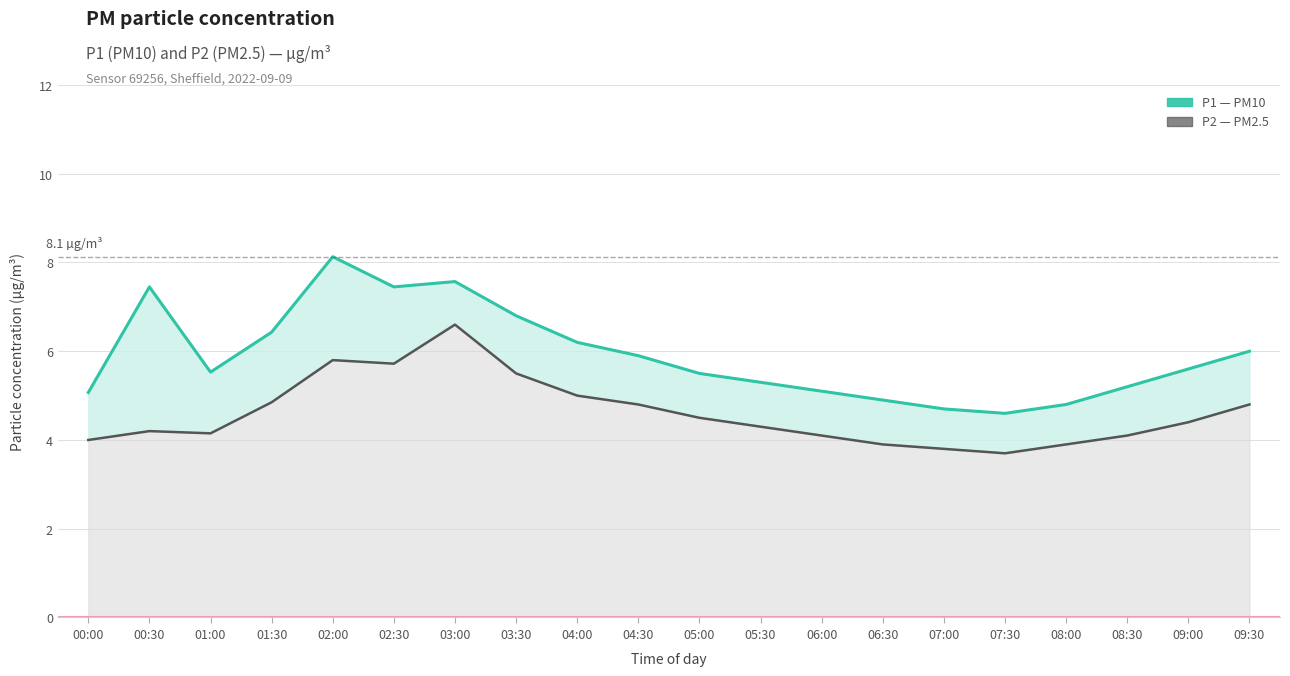

At which label does P2 (PM2.5) reach its peak?

03:00